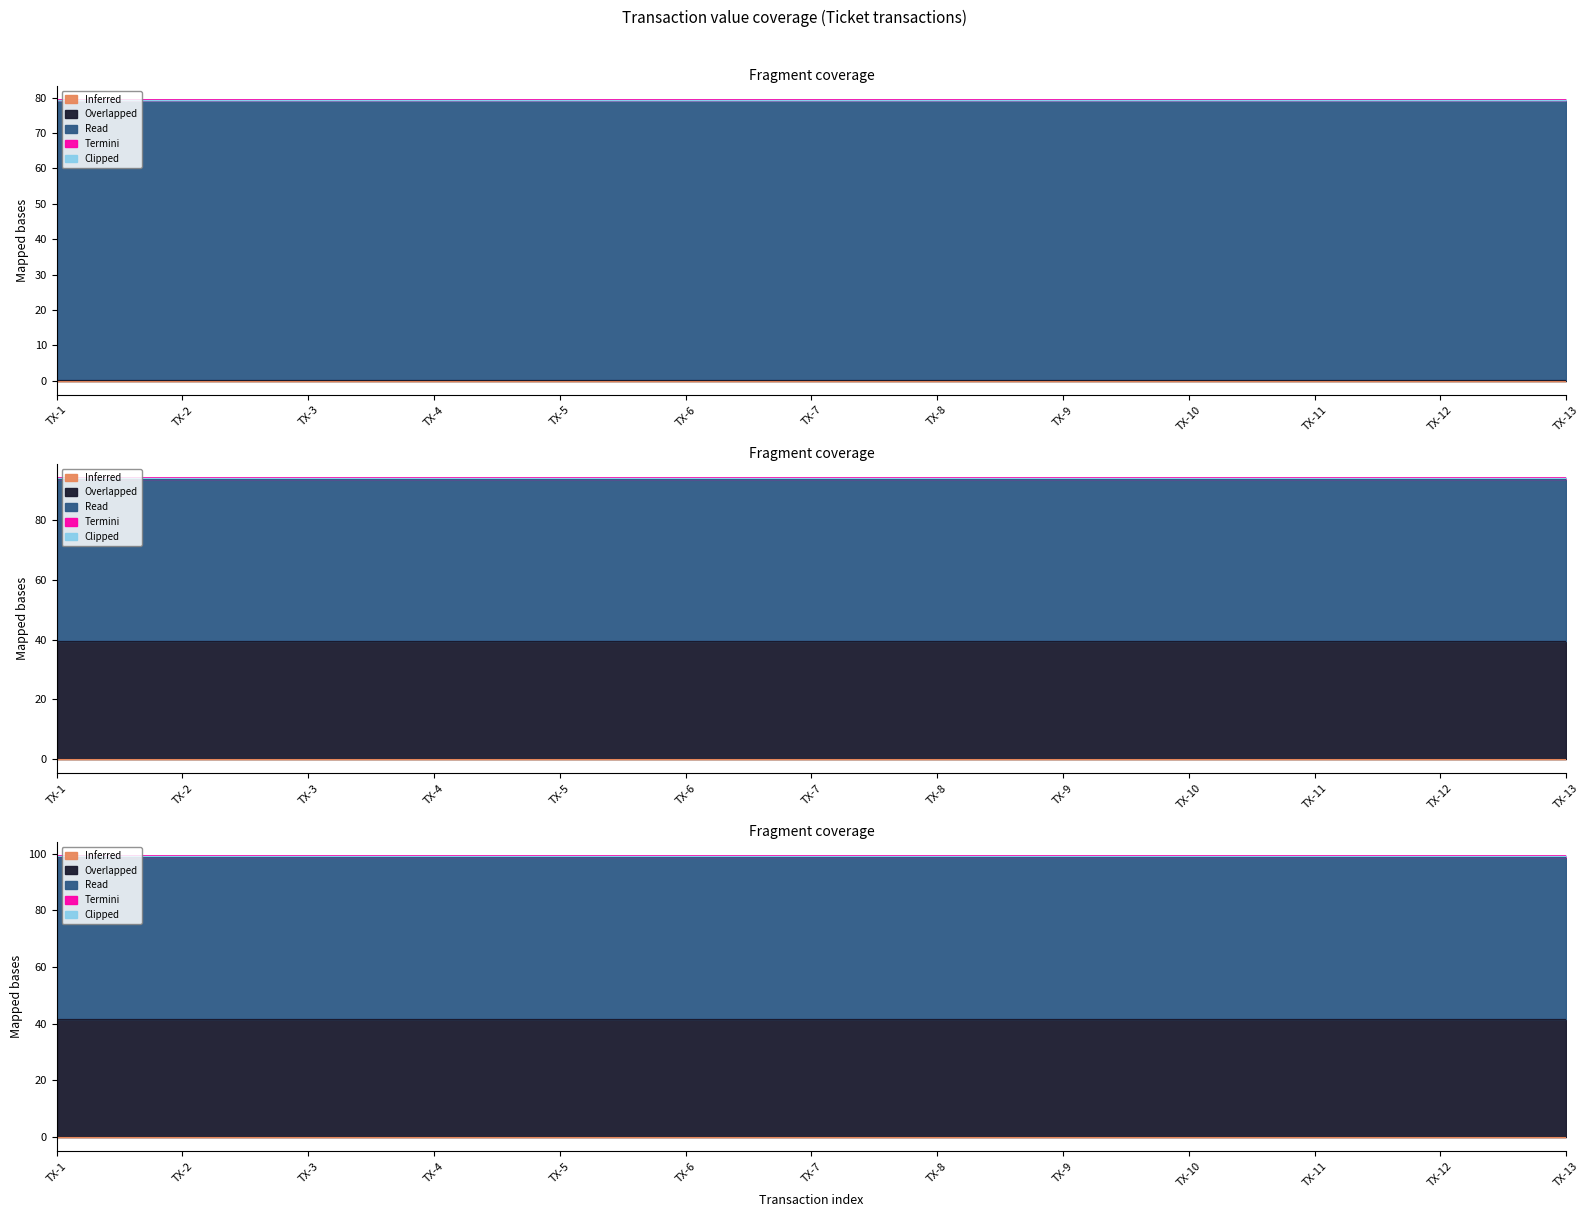

True or false: Inferred and Read cross at least once.

False